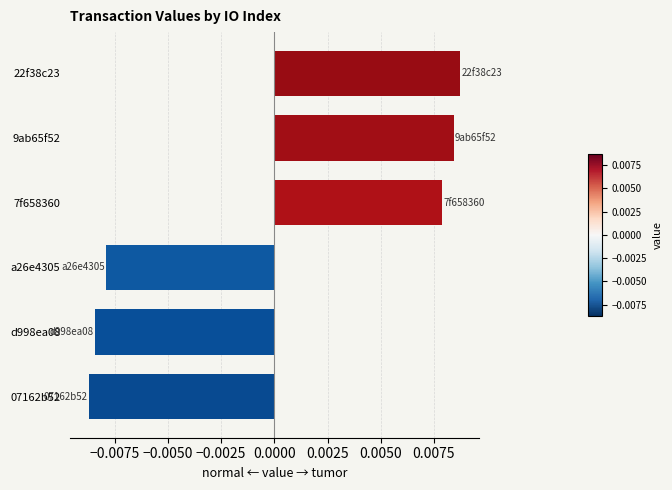

Rank the categories by value from highest to lowest.

22f38c23, 9ab65f52, 7f658360, a26e4305, d998ea08, 07162b52